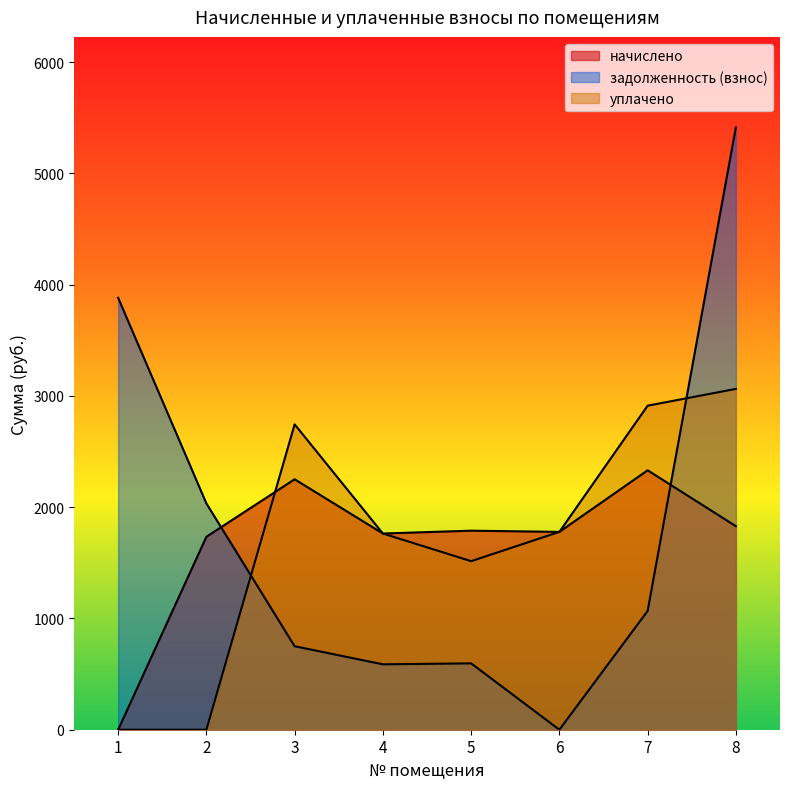

At which category does the chart reach its minimum across all series?

1